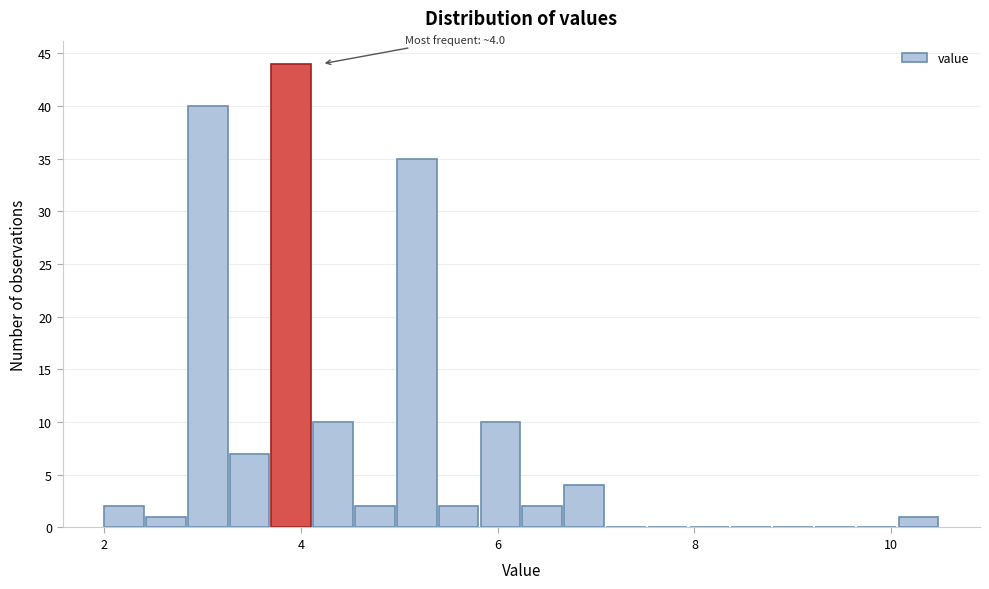

Read against the x-axis, roughly where is the centre of the tallest bar?

4.0